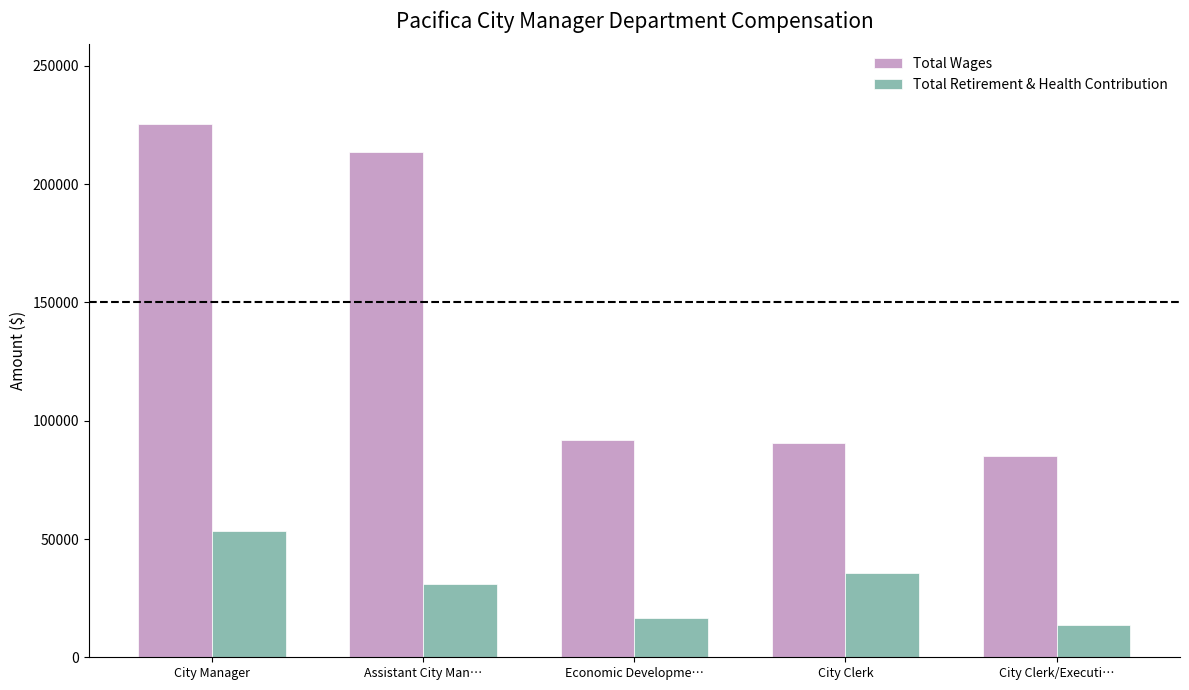

What is the label of the 5th bar from the right?

City Manager